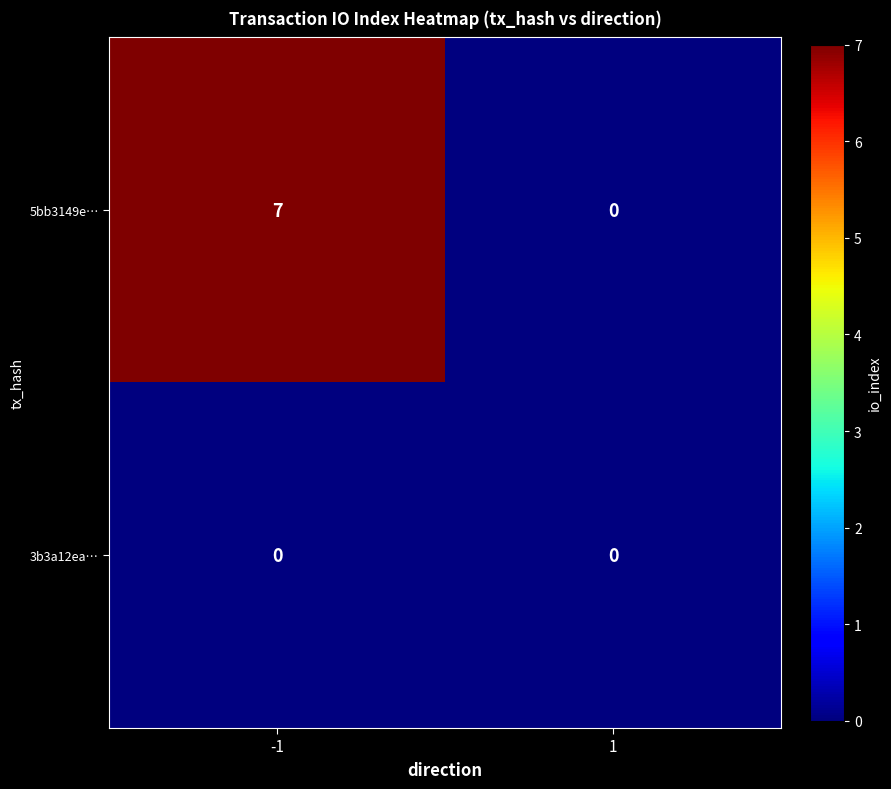

Reading right to left, transcribe all the data shown in this chart.

5bb3149e…: 0	7
3b3a12ea…: 0	0